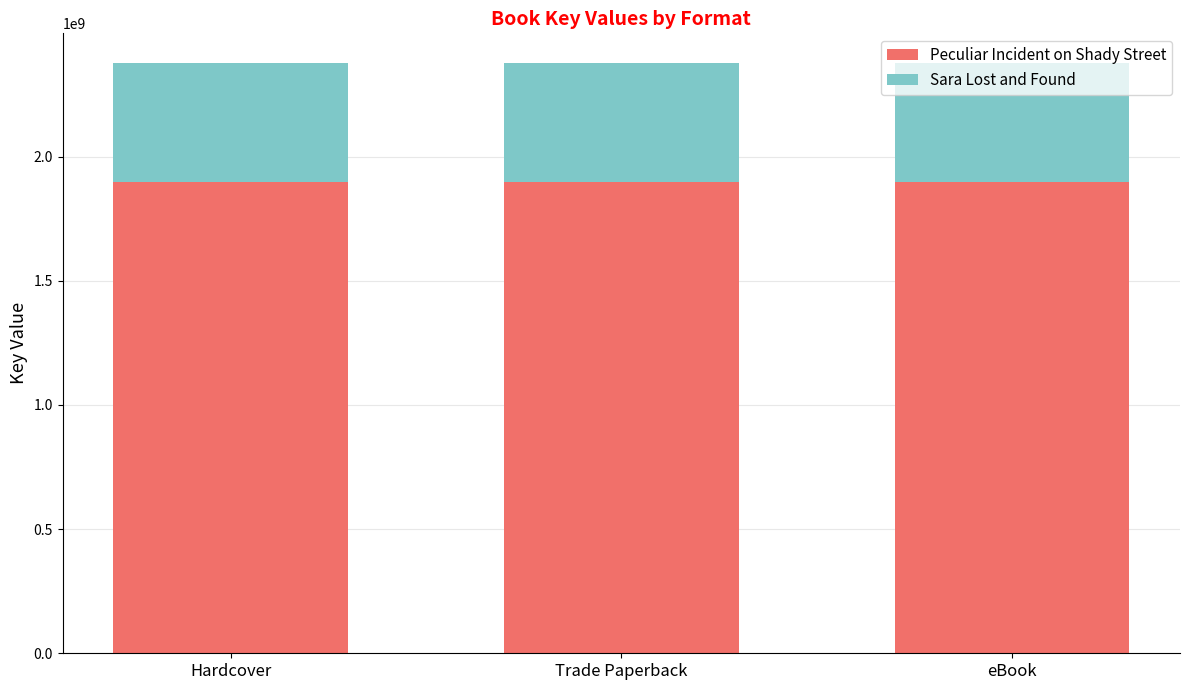

What is the total value across all series at eBook?

2377878175